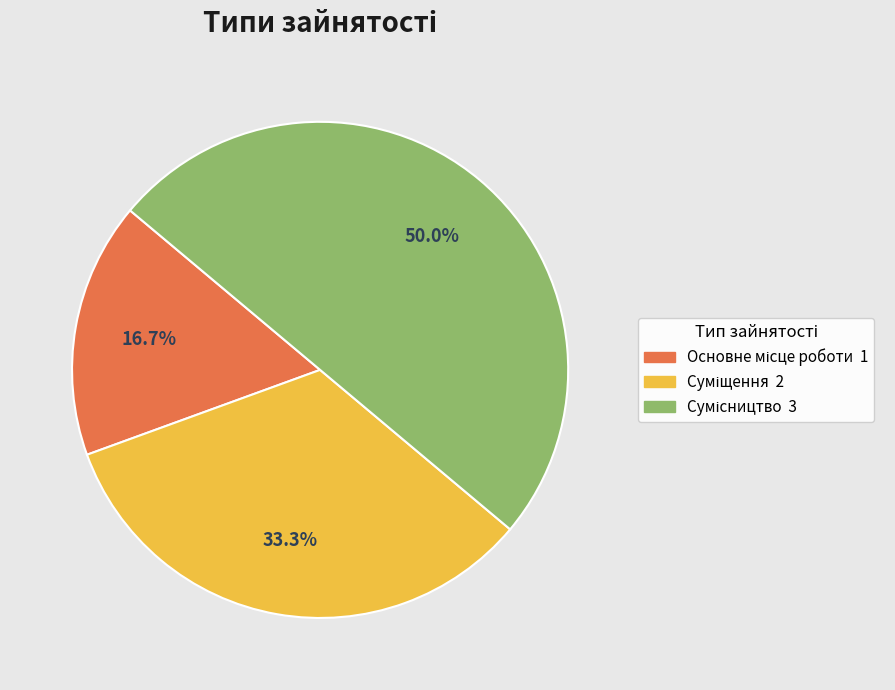

To the nearest percent, what is the difference between the largest and smallest slice percentages?

33%